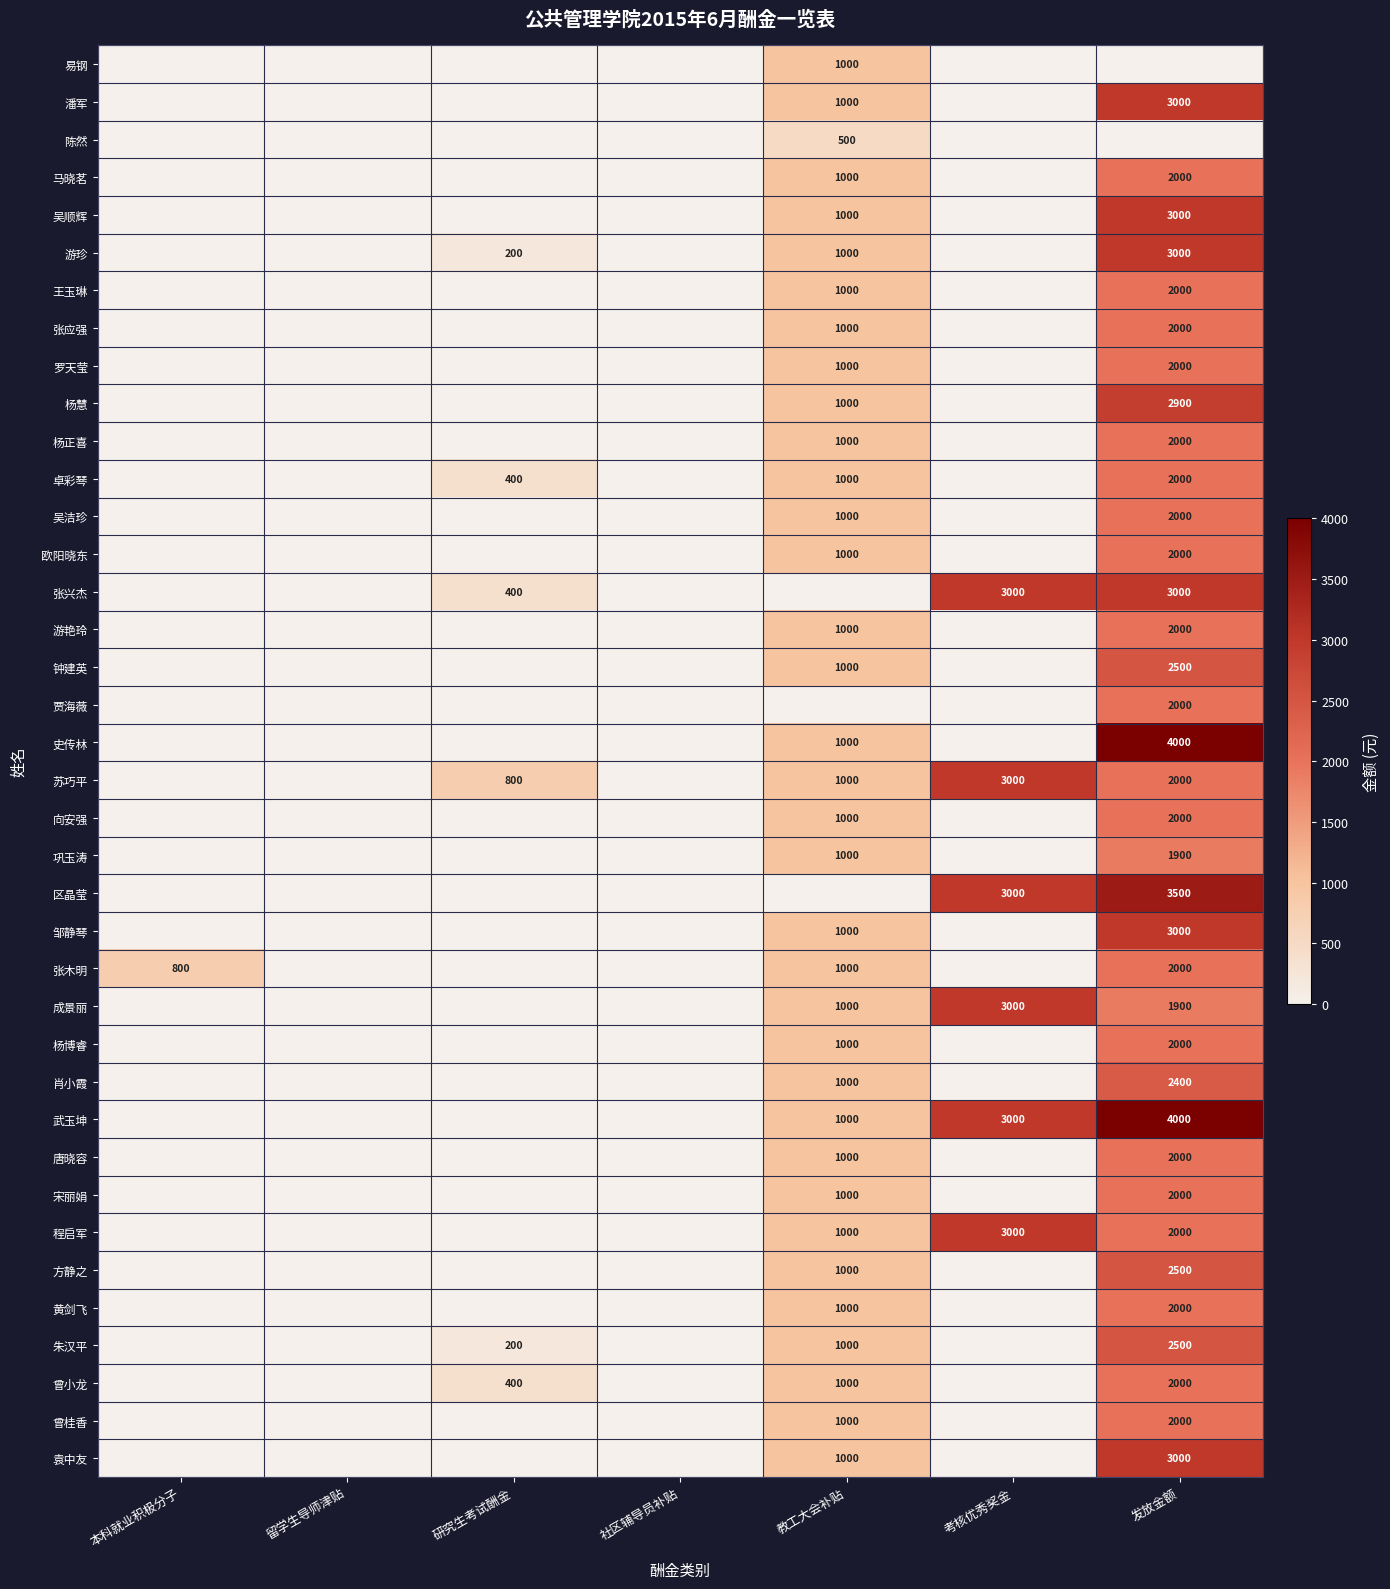

Where is 邹静琴 nearest to the value 1500?

教工大会补贴